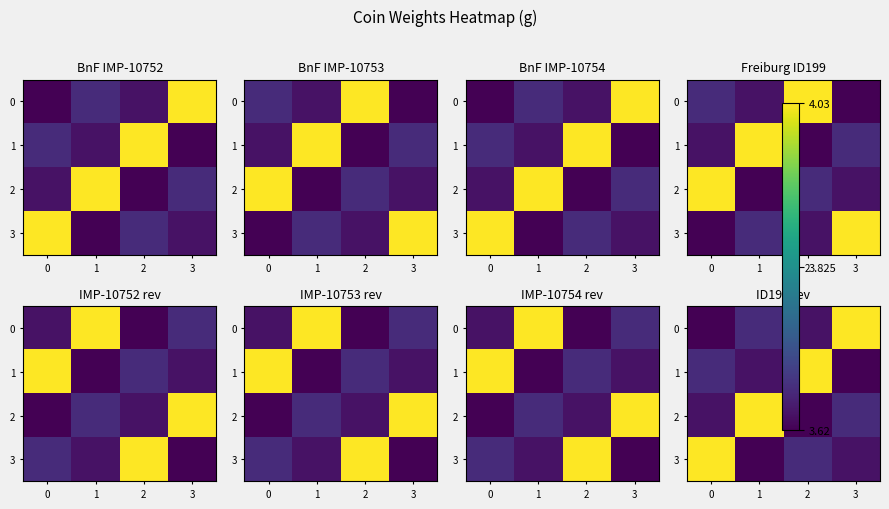

At how many categories does at least one series exceed 4?

4